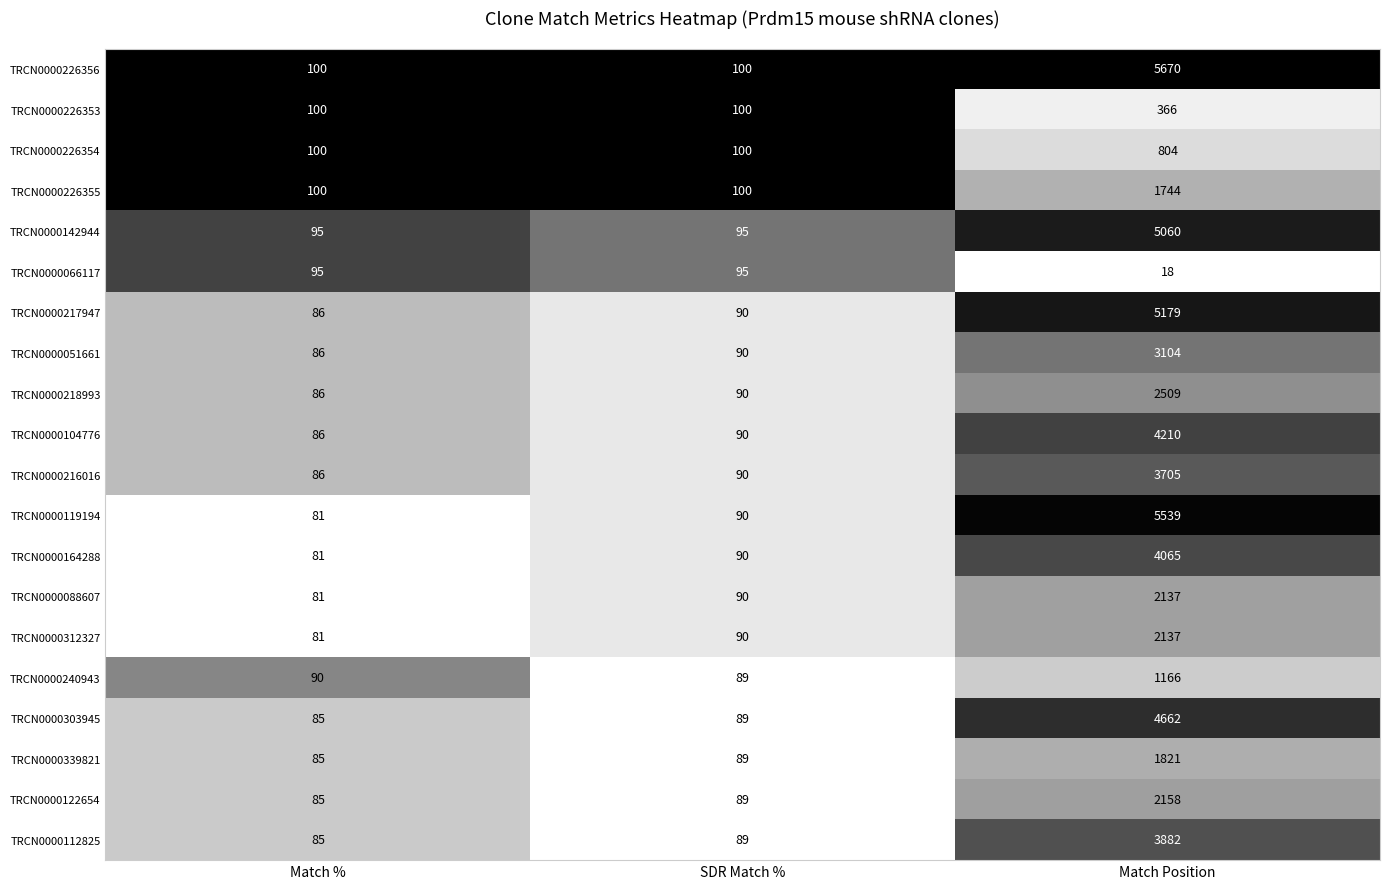

Rank the categories by TRCN0000122654 value from highest to lowest.

Match Position, SDR Match %, Match %